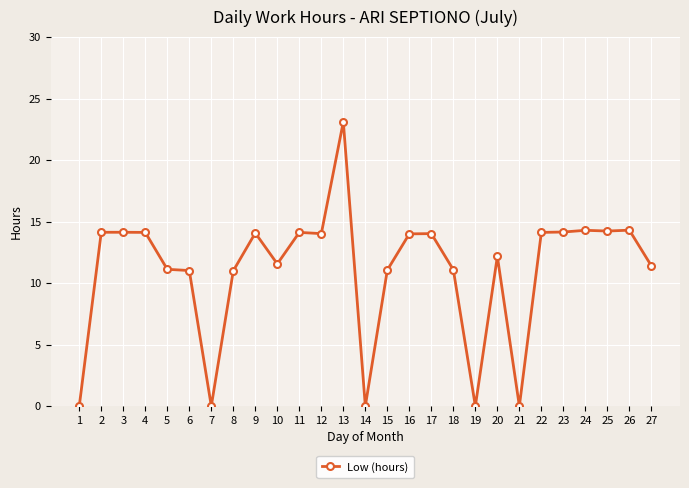

Is it true that the value at 20 is 4.4?

False